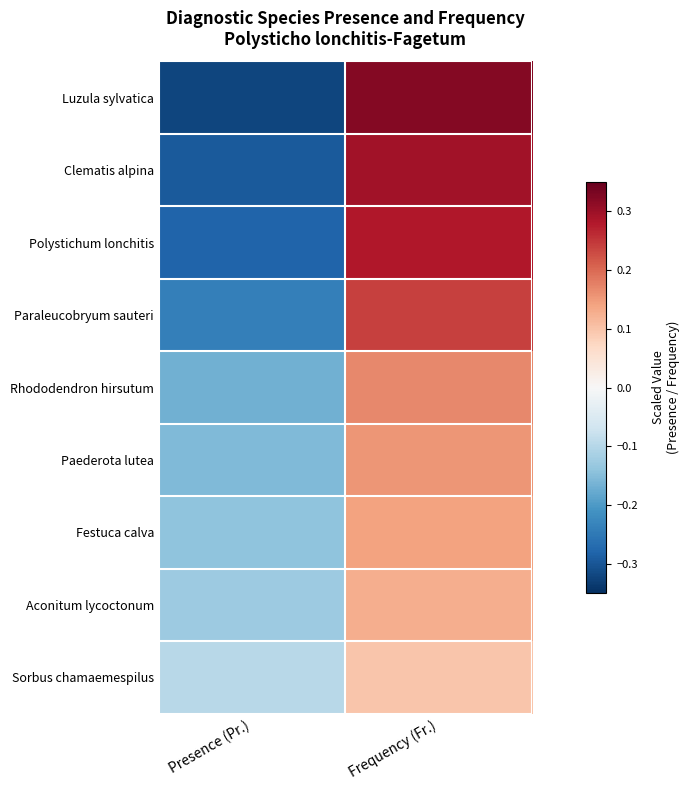

How many categories are shown in the chart?

2